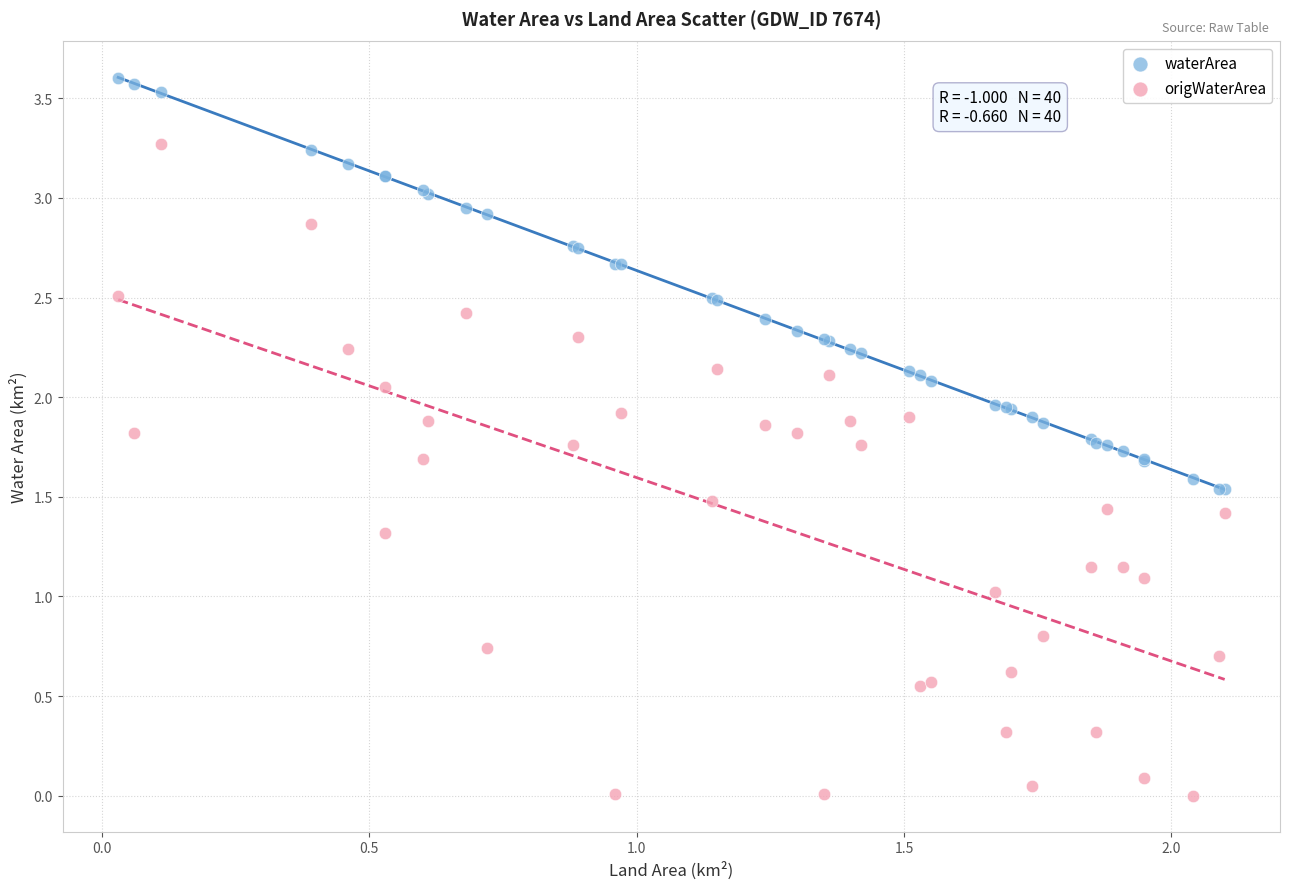

What are all the series names shown in the legend?

waterArea, origWaterArea